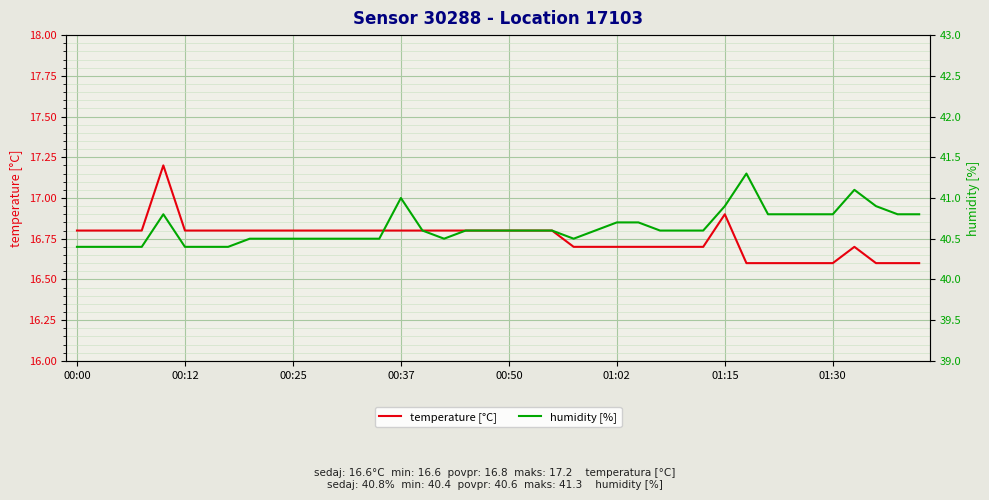

What is the minimum value shown in the chart?

16.6